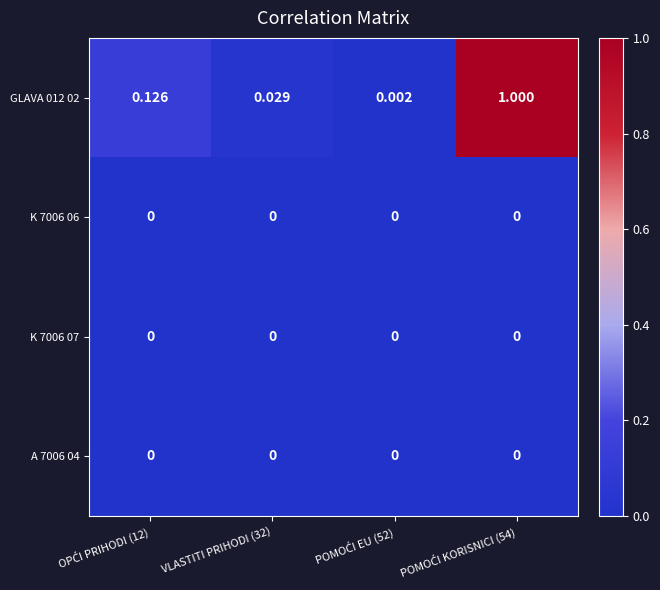

Which series has the largest range (max minus min)?

GLAVA 012 02